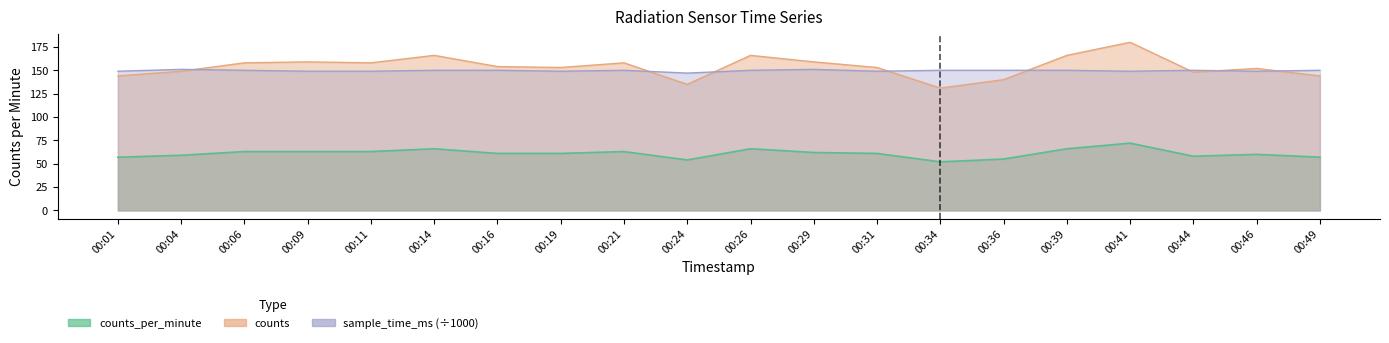

At 00:39, list the series in order from smallest to largest.

counts_per_minute, sample_time_ms_scaled, counts